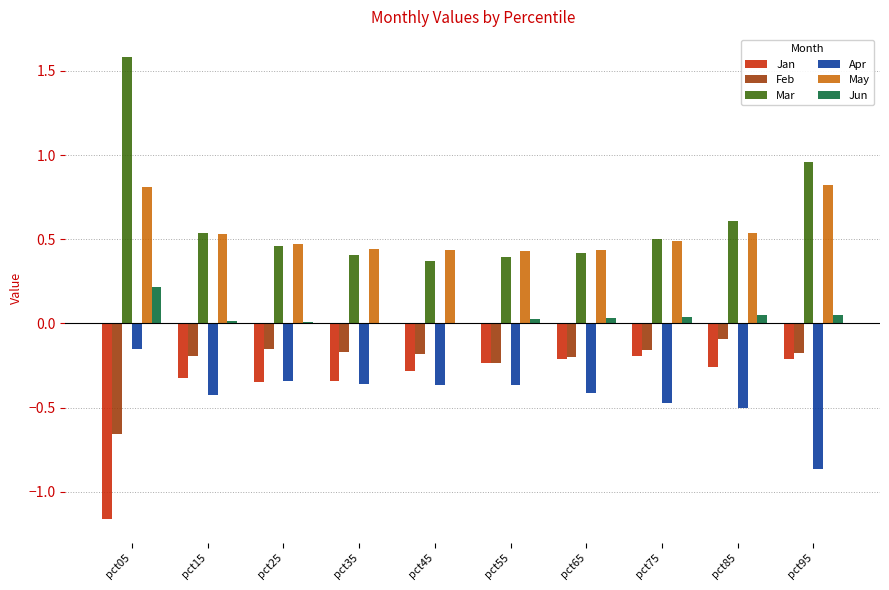

How many series are shown in this chart?

6